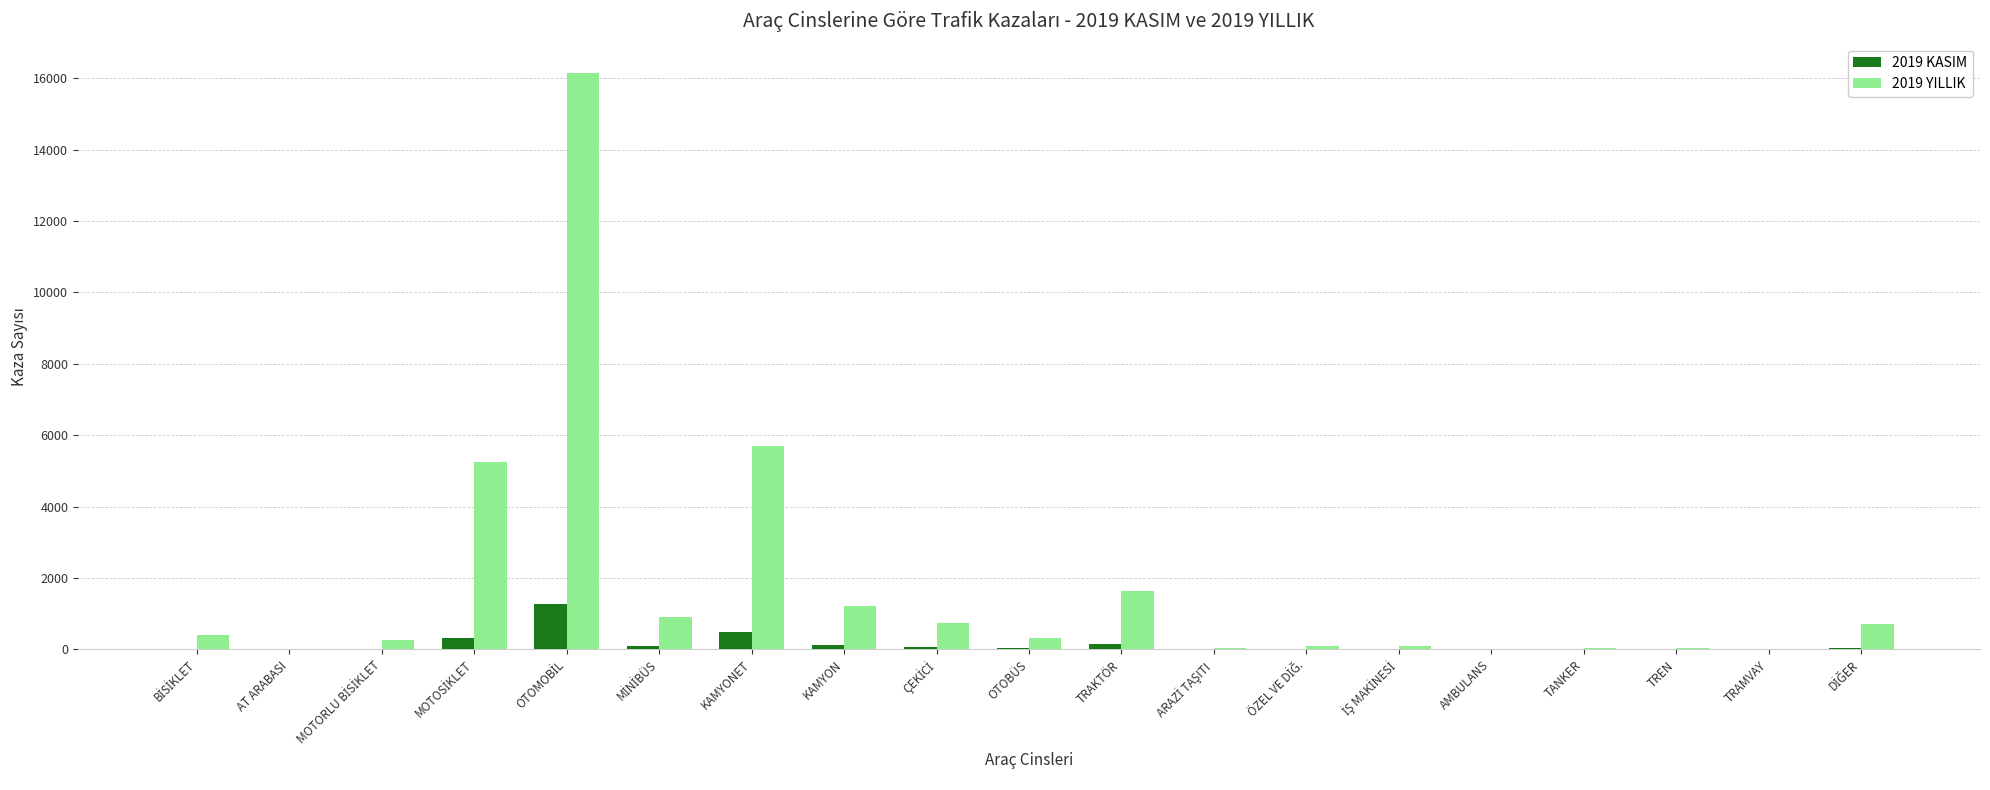

Is the value of 2019 YILLIK at KAMYON greater than the value of 2019 KASIM at OTOBÜS?

Yes